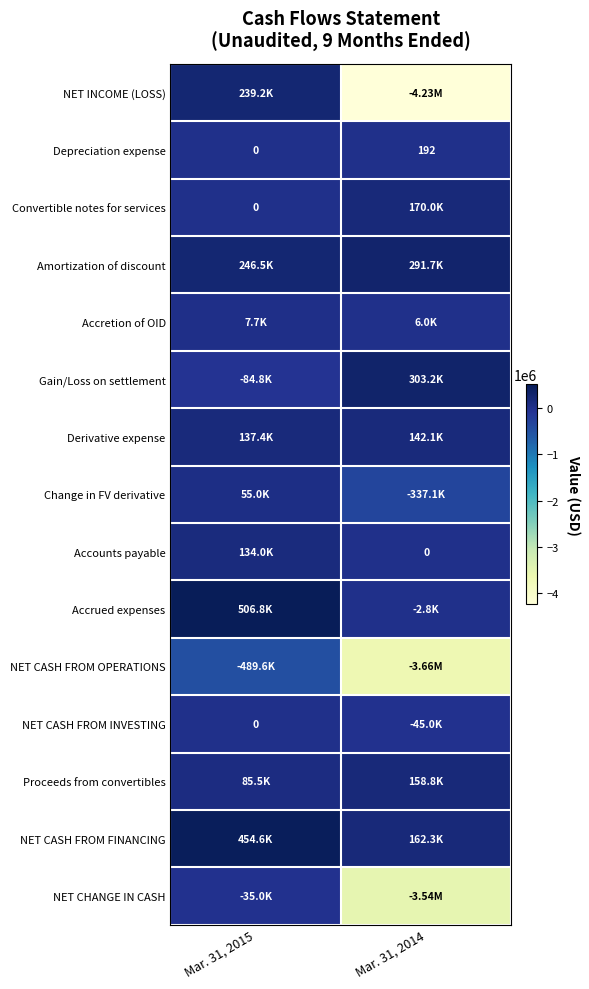

Rank the categories by Accounts payable value from lowest to highest.

Mar. 31, 2014, Mar. 31, 2015